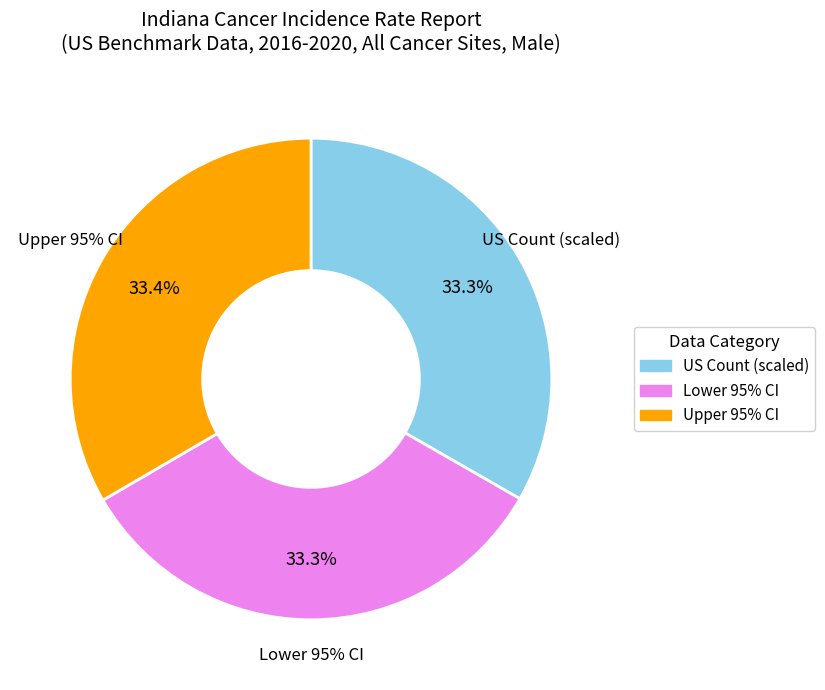

Is it true that Lower 95% CI is 11% of the pie?

False